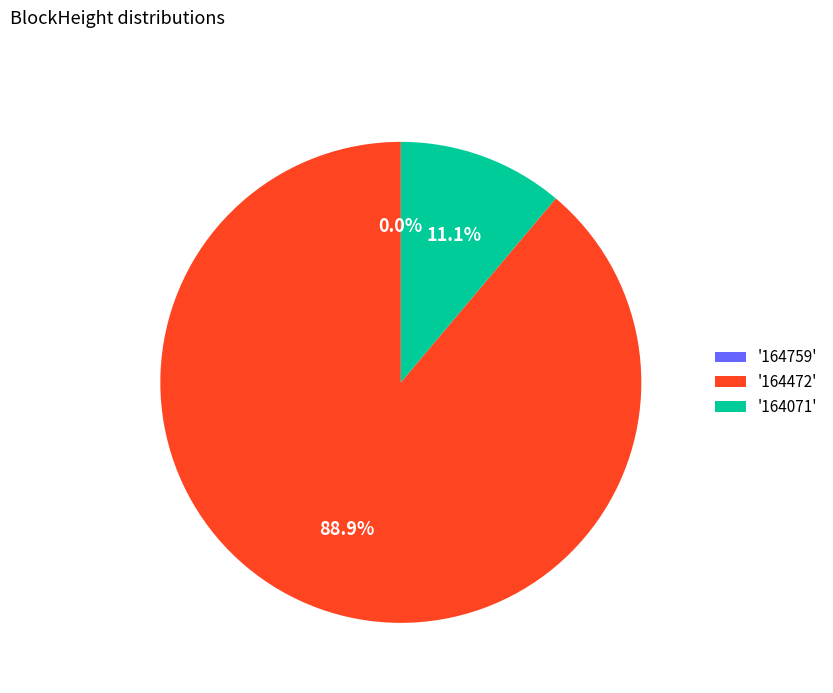

True or false: 164472 accounts for 83% of the total.

False